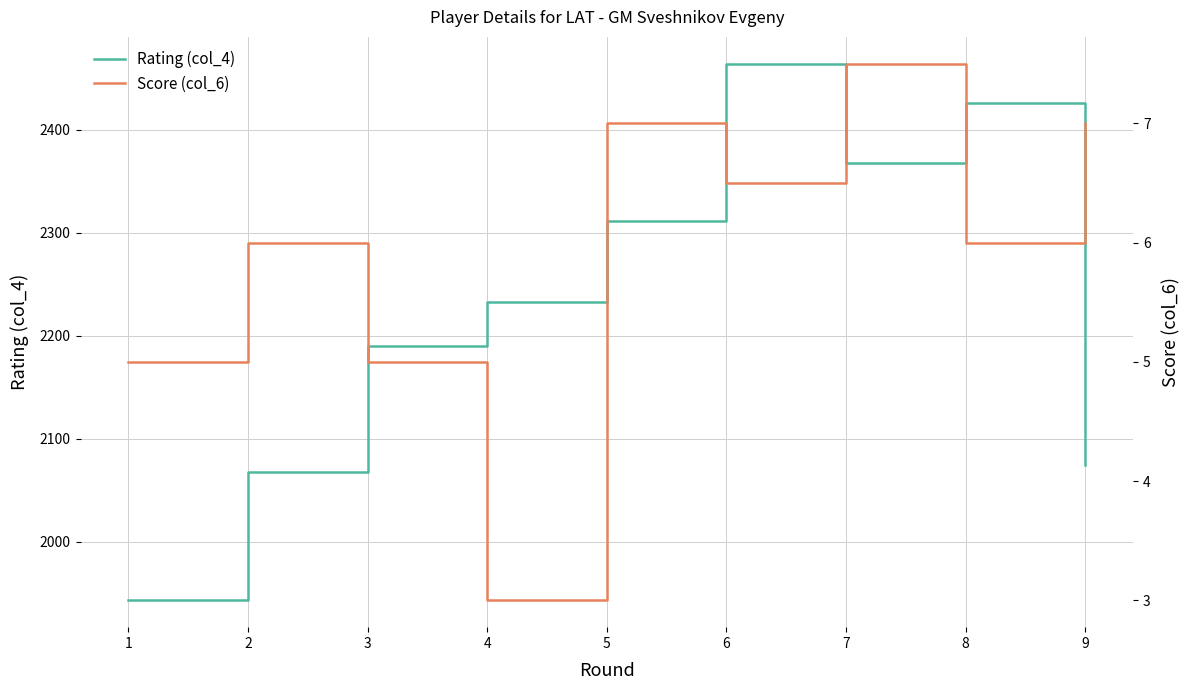

How many interior local peaks does the Rating (col_4) series have?

2